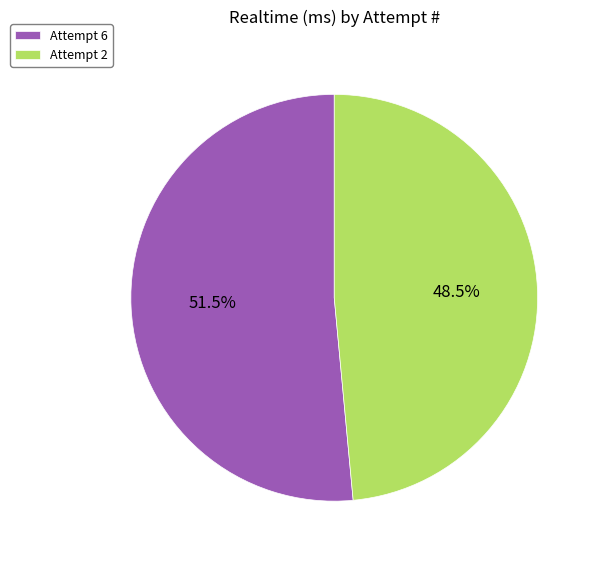

Which slice is the smallest?

Attempt 2